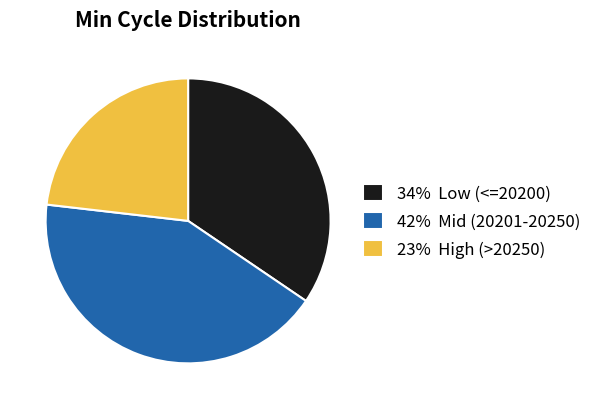

Between 23% High (>20250) and 34% Low (<=20200), which is larger?

34% Low (<=20200)